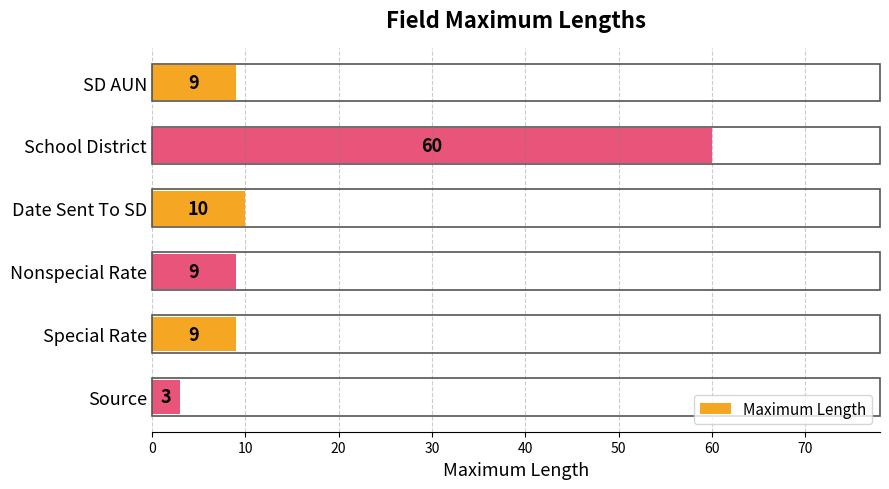

The chart shows a value of 9 at Nonspecial Rate. True or false?

True